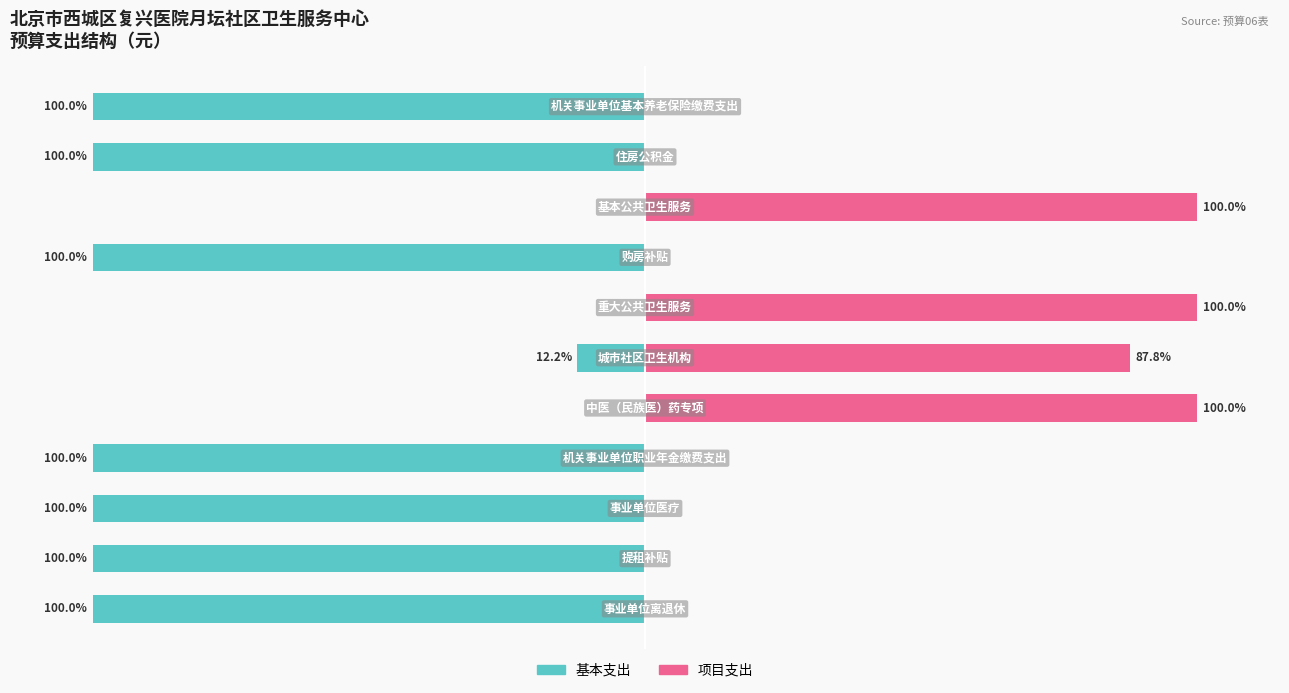

List the series in order of their overall mean, highest first.

项目支出, 基本支出